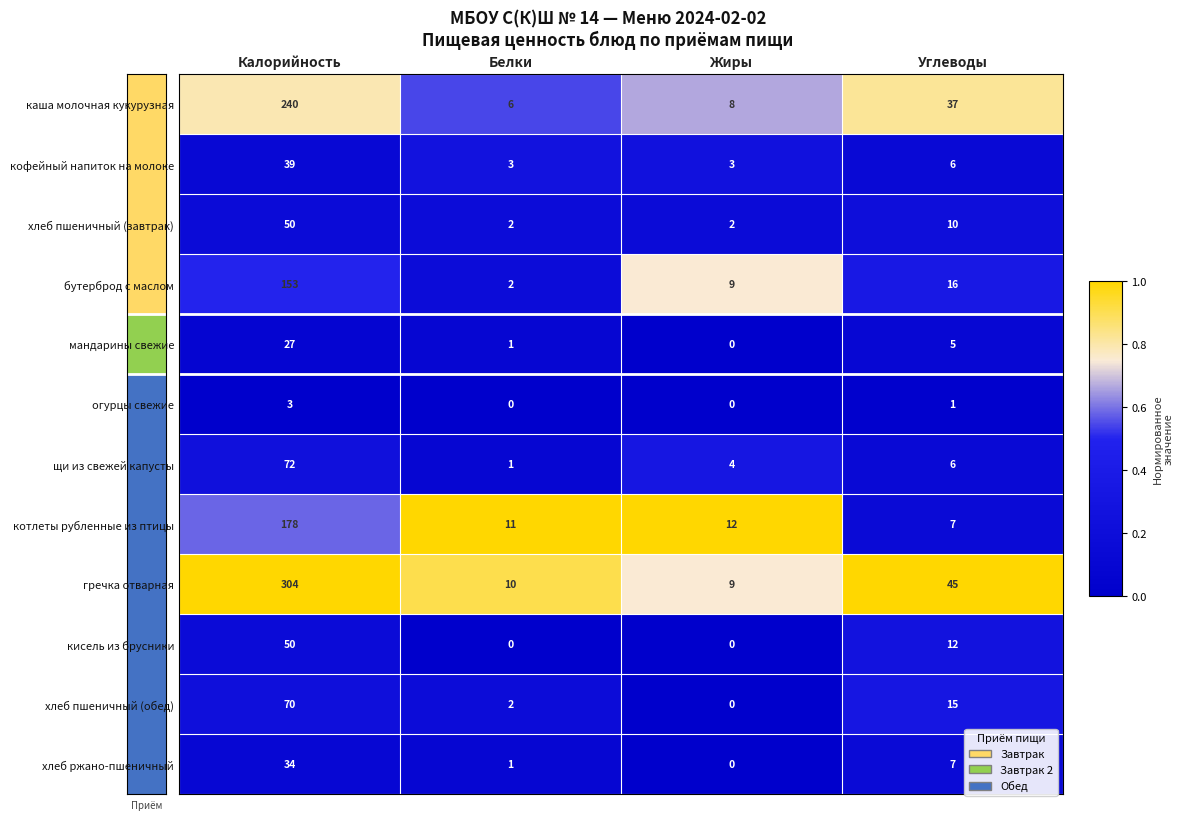

Which series has the largest range (max minus min)?

гречка отварная